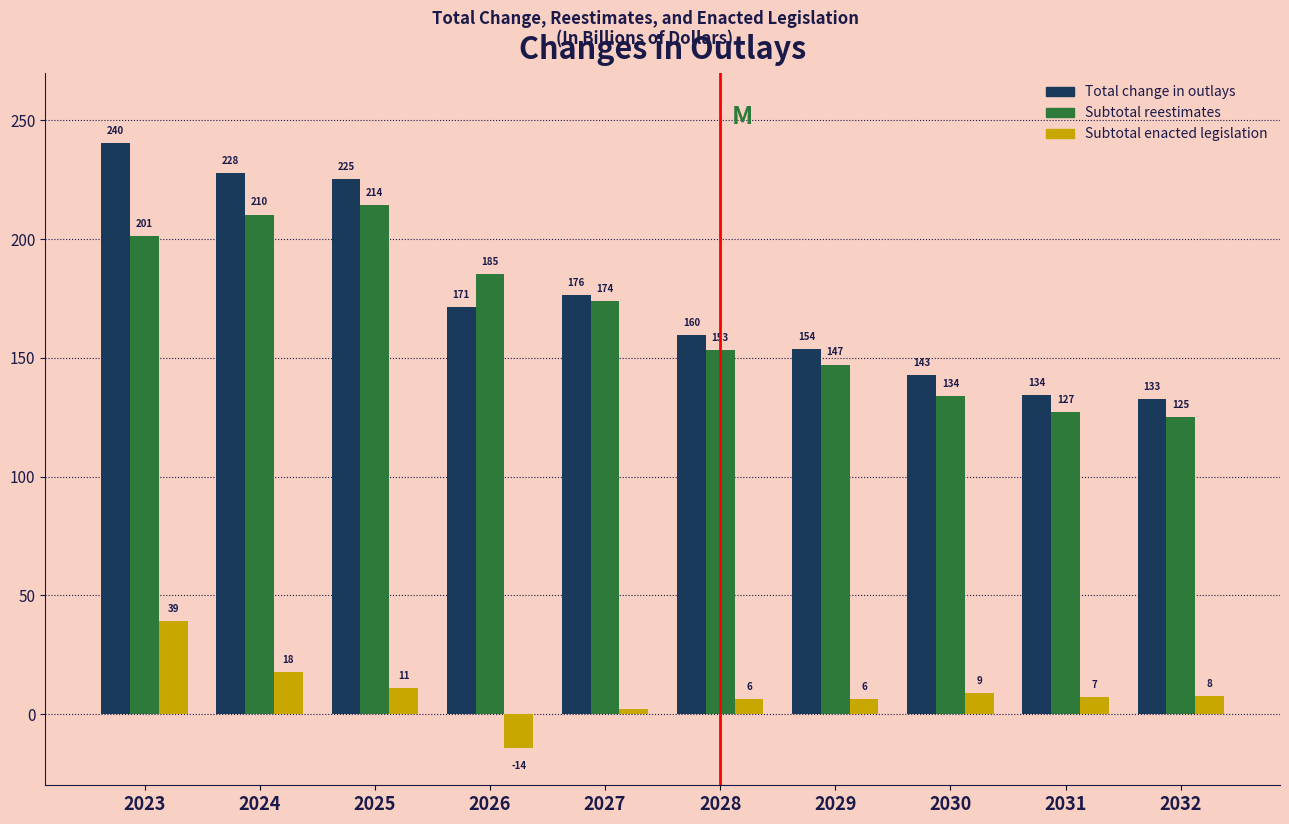

List the labels in order of Total change in outlays value, largest first.

2023, 2024, 2025, 2027, 2026, 2028, 2029, 2030, 2031, 2032